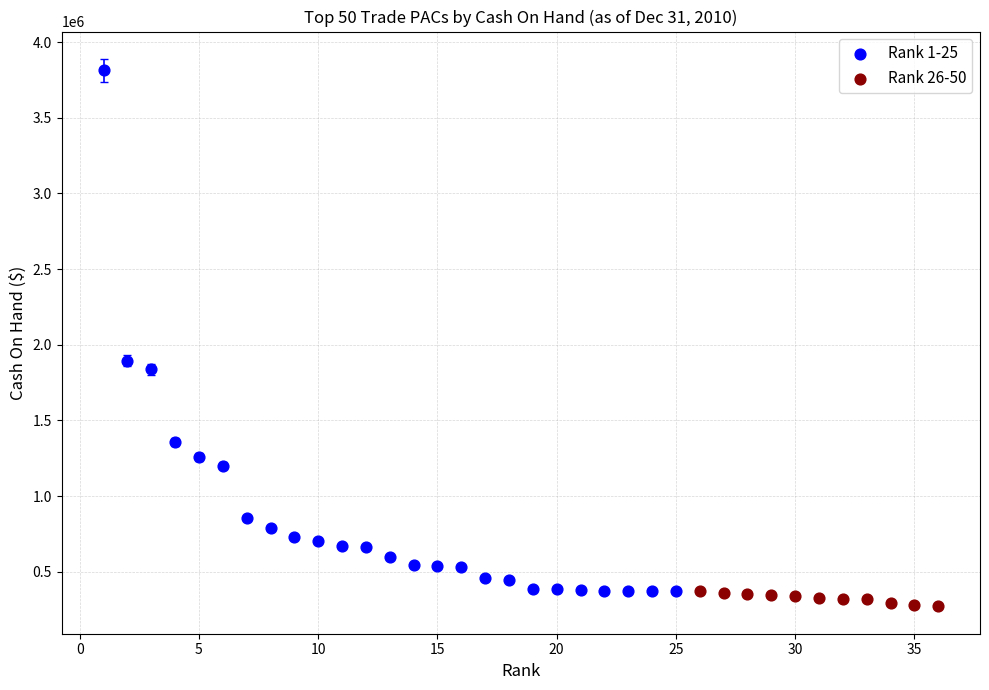

Which series has the largest Y range (max minus min)?

Rank 1-25